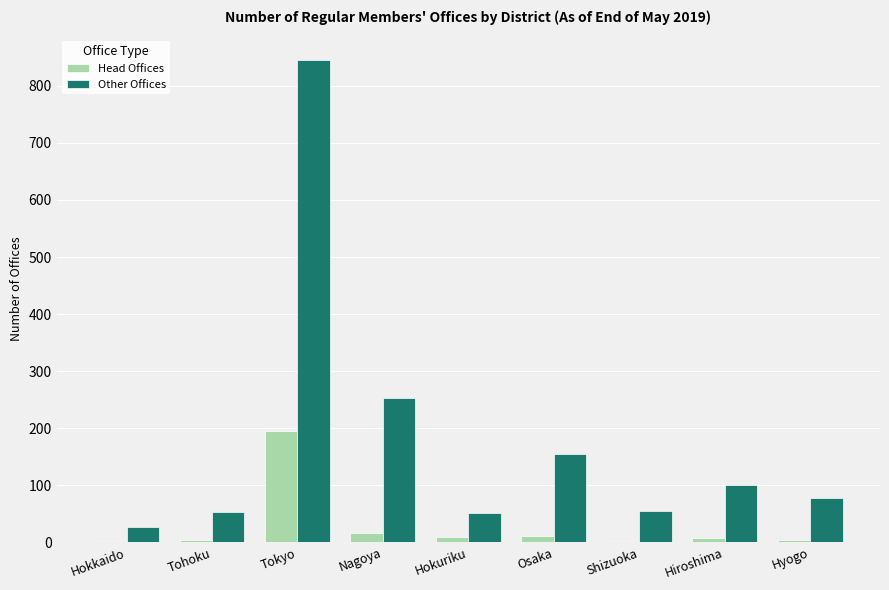

At which label is Other Offices closest to 436?

Nagoya